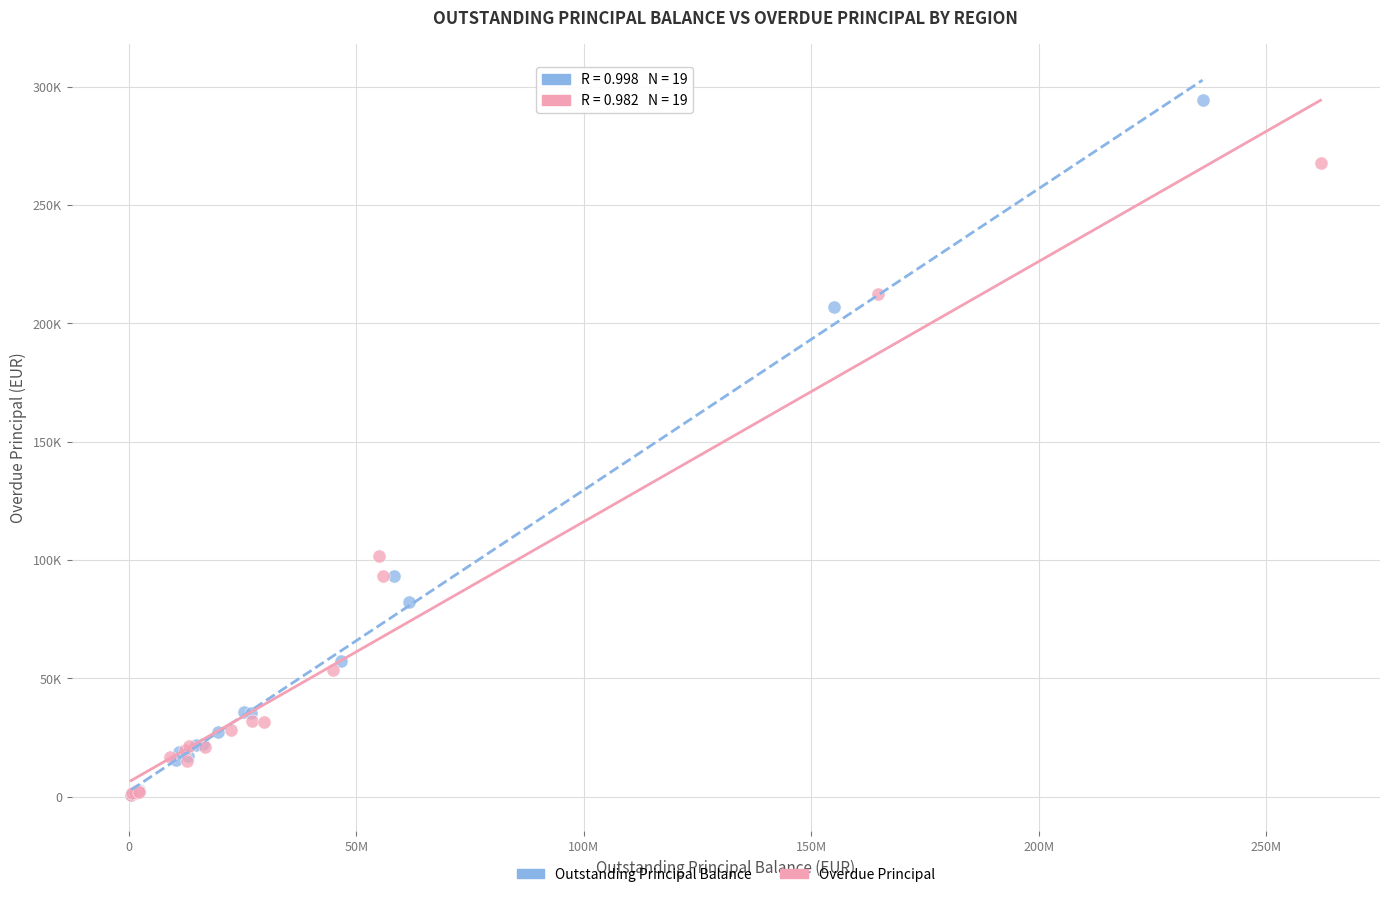

What are all the series names shown in the legend?

Outstanding Principal Balance, Overdue Principal